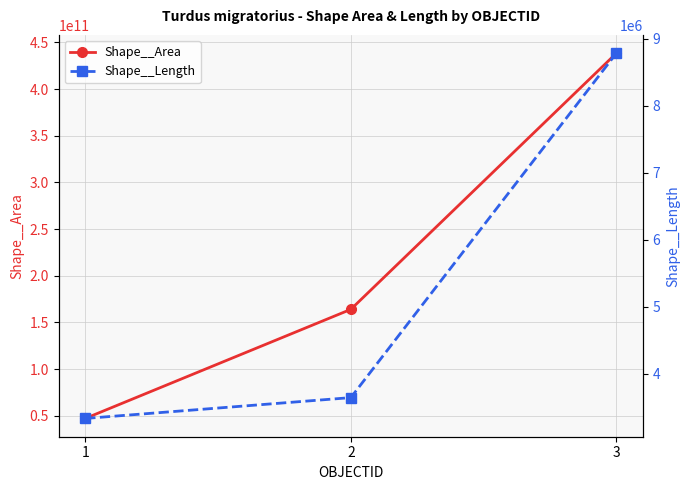

Which has a higher value, 3 or 1?

3